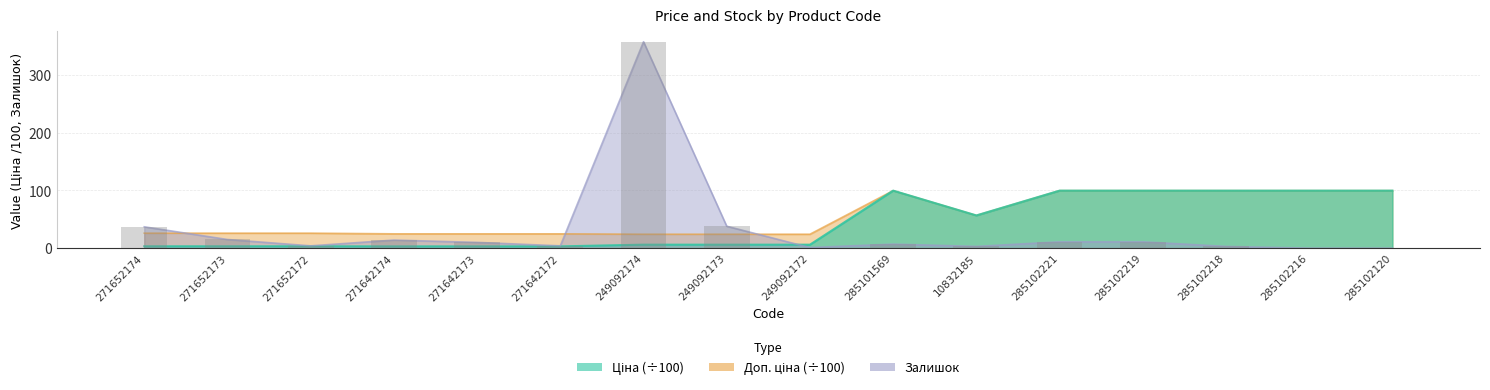

What is the approximate value of Ціна at 271642172?

3.1